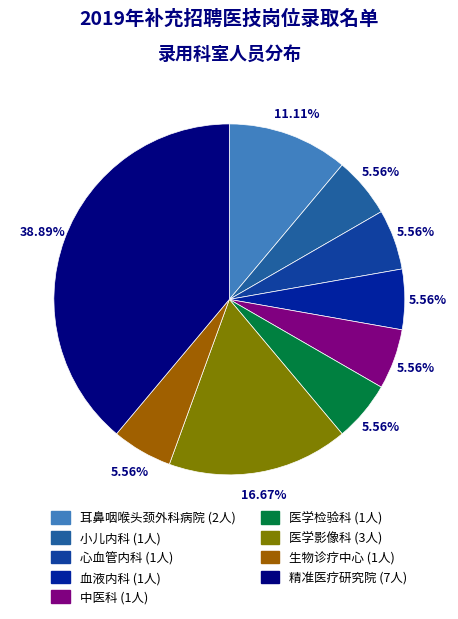

Does any single category account for the majority?

No